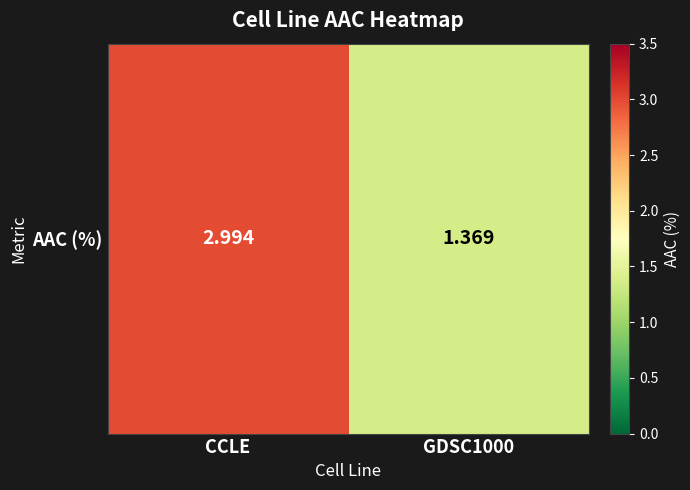

What is the change in value from CCLE to GDSC1000?

-1.6